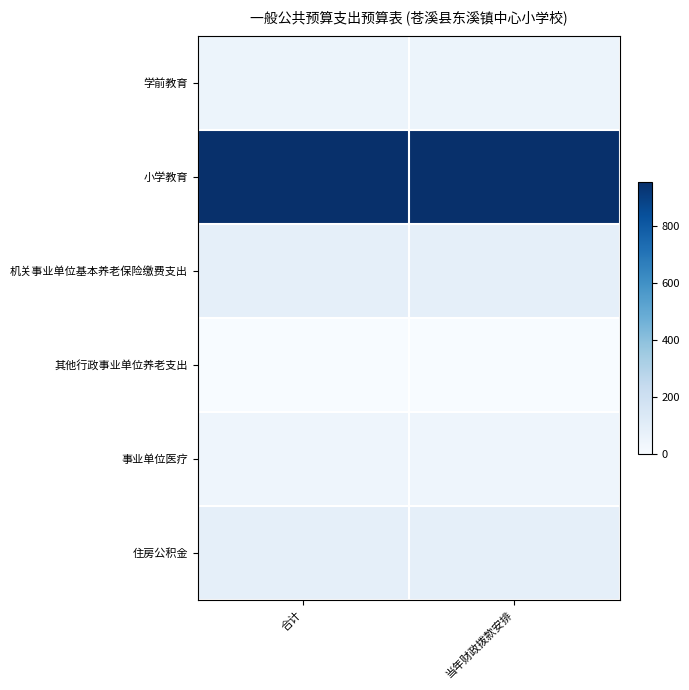

At how many categories does at least one series exceed 208?

2